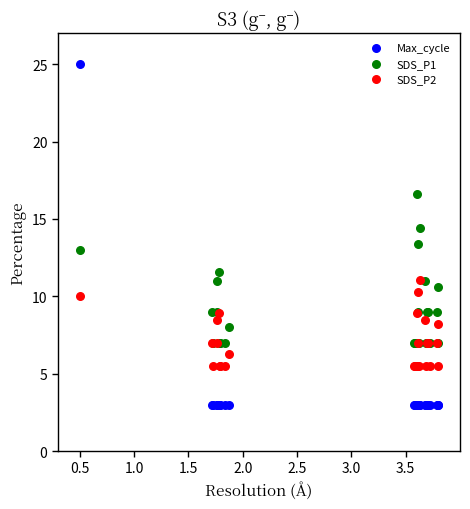

Which series has the largest Y range (max minus min)?

Max_cycle